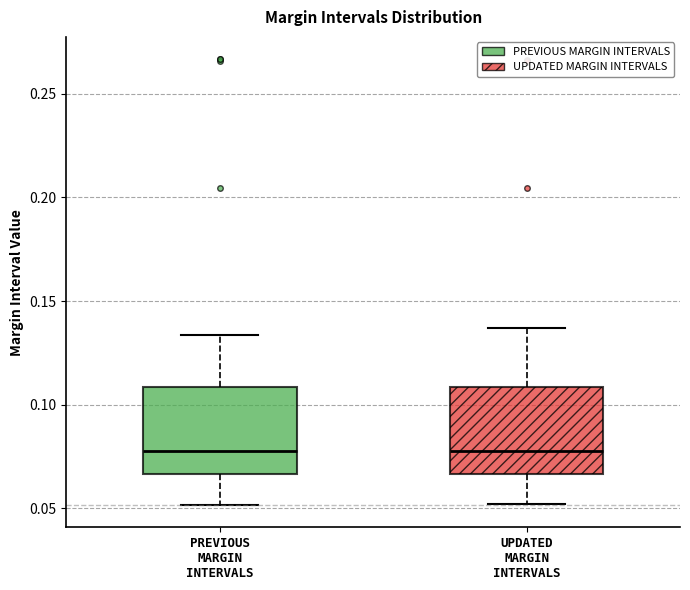

Where does the lower whisker of the box for PREVIOUS MARGIN INTERVALS end on the y-axis? The values are not printed on the chart, so give them approximately, as read against the axis.

0.050